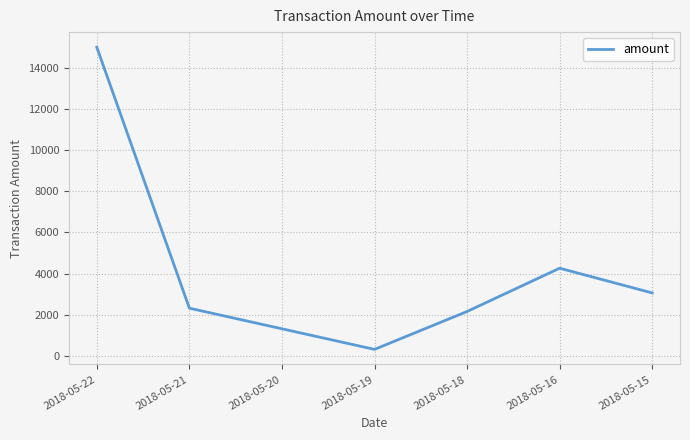

What is the difference between the values at 2018-05-21 and 2018-05-18?

160